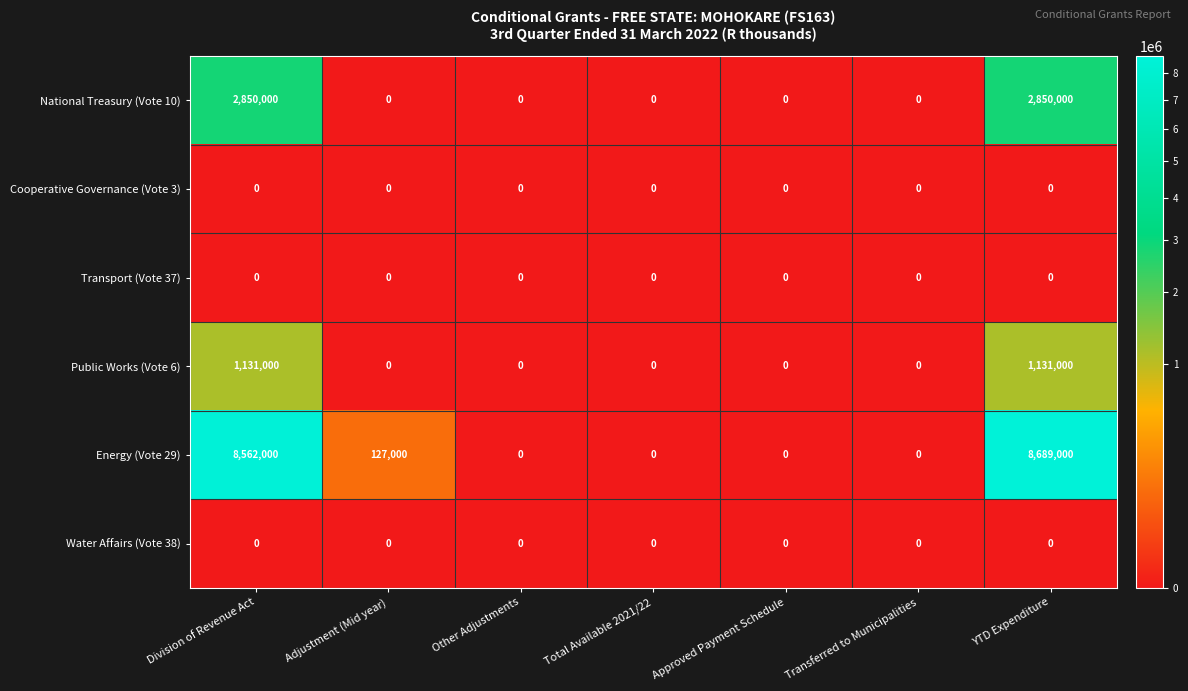

At which category is the sum across all series the highest?

YTD Expenditure